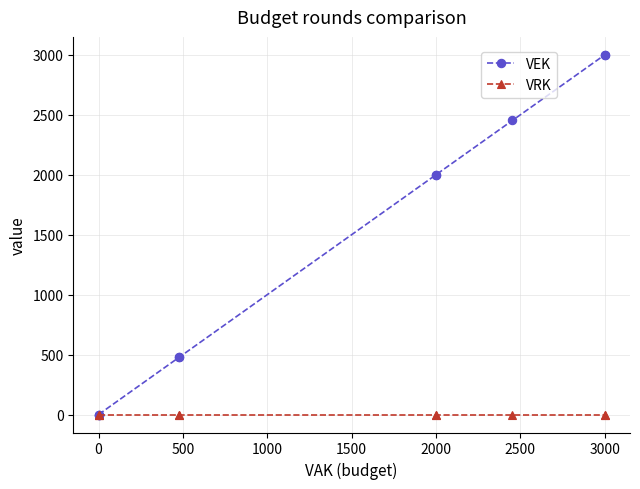

Which series has the largest total across all categories?

VEK